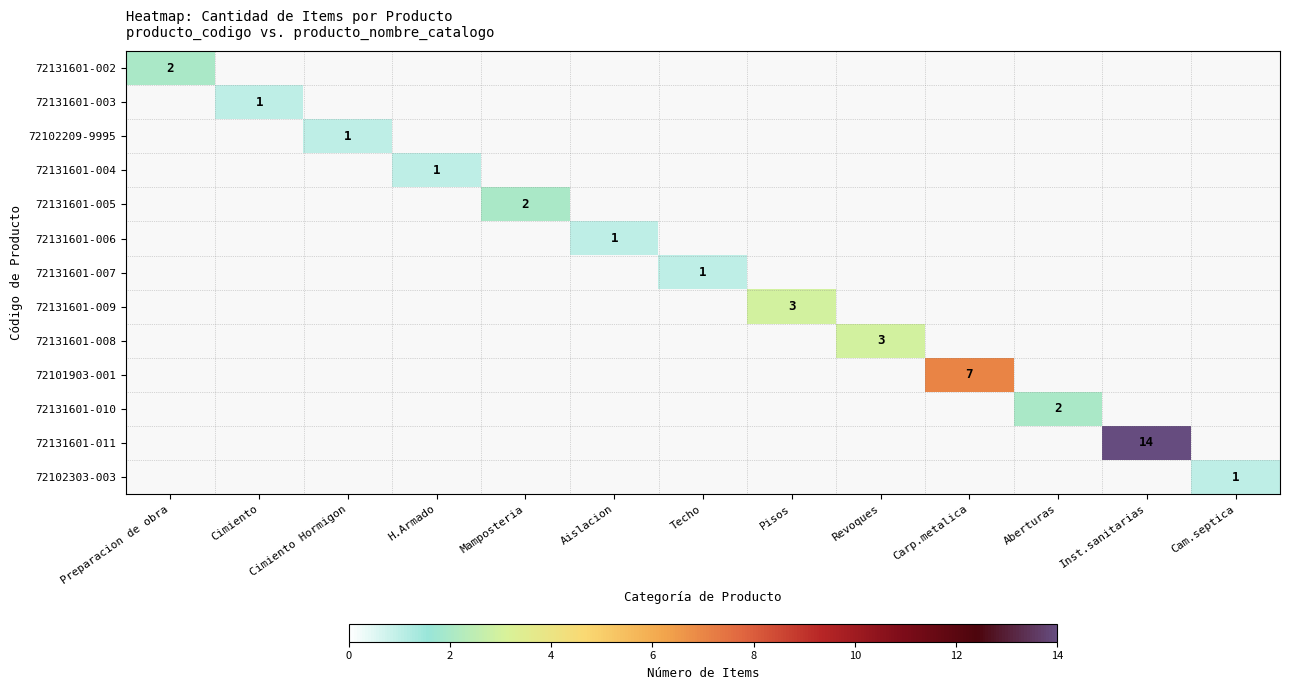

Count the number of data series in this chart.

13